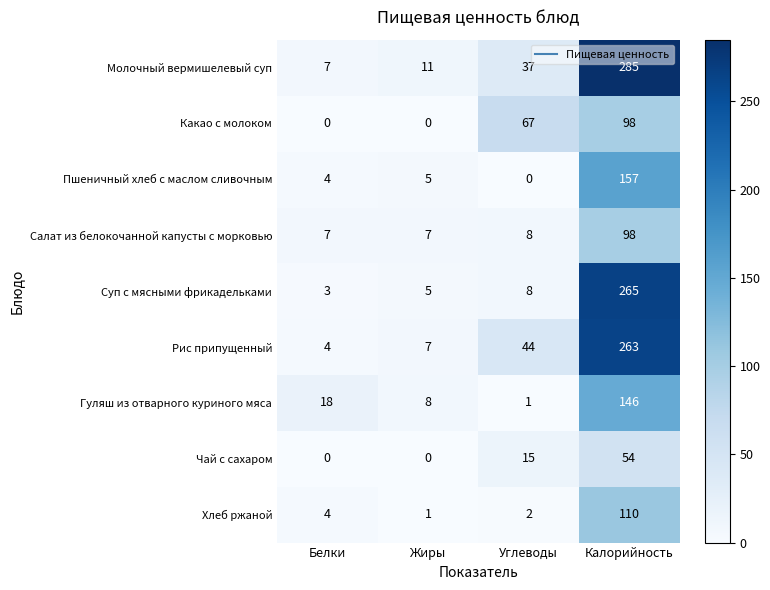

The value of Хлеб ржаной at Калорийность is 65. True or false?

False